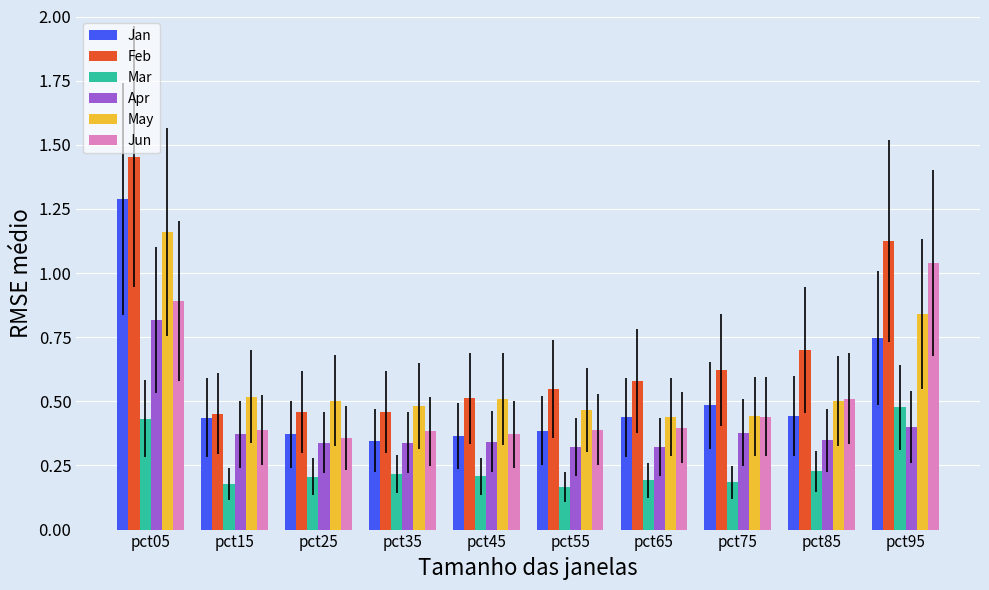

At which category does the chart reach its peak across all series?

pct05